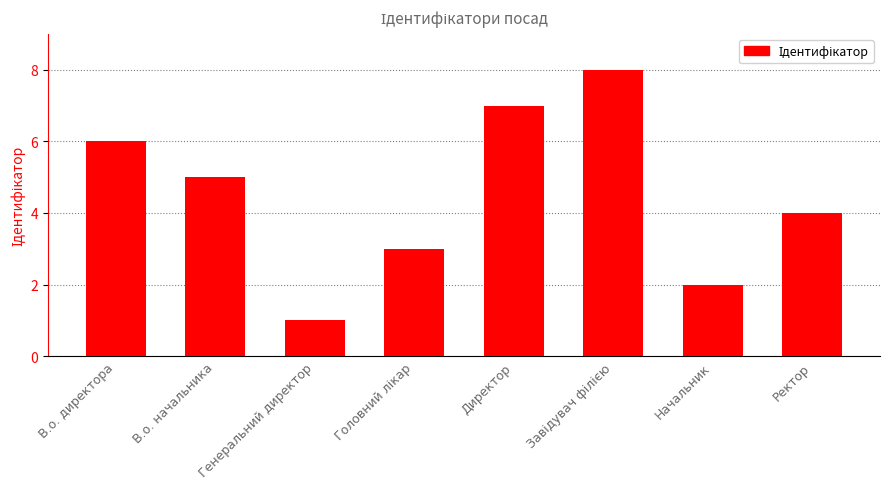

What is the difference between the maximum and minimum values?

7